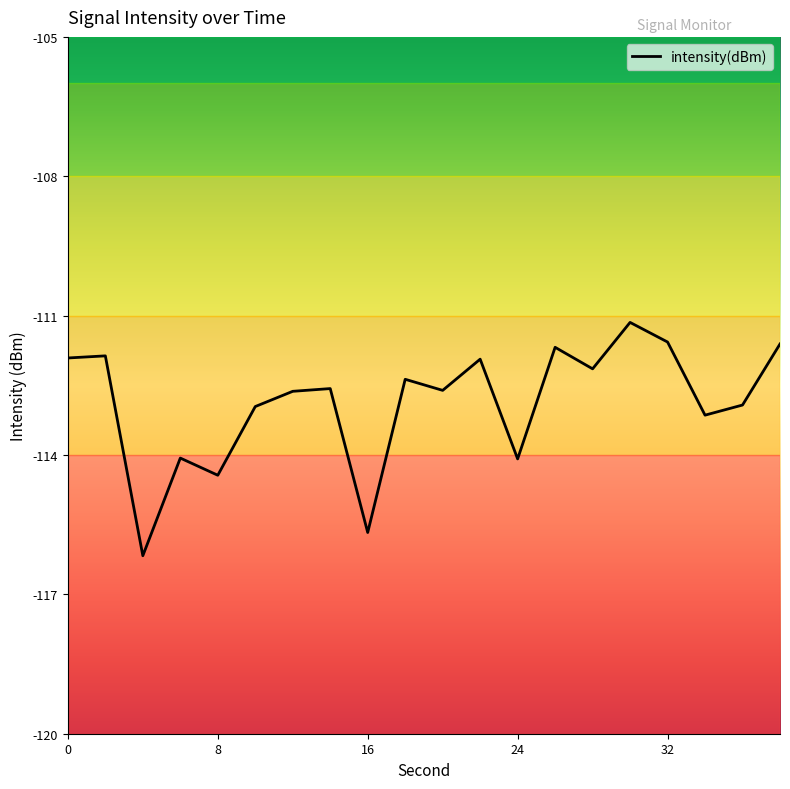

What is the difference between the maximum and minimum values?

5.0